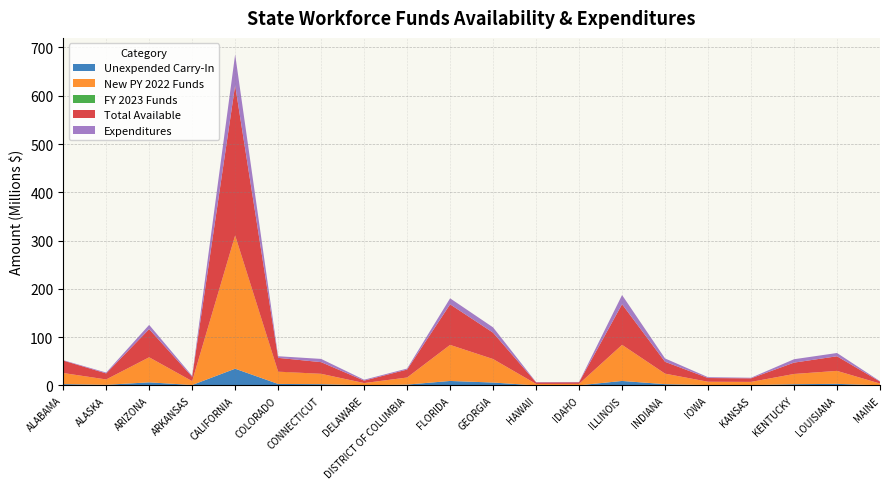

Reading left to right, transcribe all the data shown in this chart.

Unexpended Carry-In: ALABAMA=2886533	ALASKA=1398102	ARIZONA=6528306	ARKANSAS=1006289	CALIFORNIA=34732312	COLORADO=3217106	CONNECTICUT=2701508	DELAWARE=561619	DISTRICT OF COLUMBIA=1844460	FLORIDA=9394424	GEORGIA=6121099	HAWAII=196225	IDAHO=371465	ILLINOIS=9406879	INDIANA=2740669	IOWA=904368	KANSAS=832416	KENTUCKY=2664682	LOUISIANA=3381903	MAINE=450889
New PY 2022 Funds: ALABAMA=22935206	ALASKA=11108758	ARIZONA=51856335	ARKANSAS=7995564	CALIFORNIA=275968749	COLORADO=25561804	CONNECTICUT=21465080	DELAWARE=4462390	DISTRICT OF COLUMBIA=14655320	FLORIDA=74644252	GEORGIA=48635751	HAWAII=3006880	IDAHO=2951512	ILLINOIS=74743212	INDIANA=21776236	IOWA=6826448	KANSAS=6614038	KENTUCKY=21172480	LOUISIANA=26871222	MAINE=3582584
FY 2023 Funds: ALABAMA=0	ALASKA=0	ARIZONA=0	ARKANSAS=0	CALIFORNIA=-34490	COLORADO=-138668	CONNECTICUT=0	DELAWARE=0	DISTRICT OF COLUMBIA=0	FLORIDA=0	GEORGIA=0	HAWAII=0	IDAHO=0	ILLINOIS=0	INDIANA=0	IOWA=0	KANSAS=0	KENTUCKY=0	LOUISIANA=0	MAINE=0
Total Available: ALABAMA=25821739	ALASKA=12506860	ARIZONA=58384641	ARKANSAS=9001853	CALIFORNIA=310666571	COLORADO=28578857	CONNECTICUT=24166588	DELAWARE=5024009	DISTRICT OF COLUMBIA=16499780	FLORIDA=84038676	GEORGIA=54567221	HAWAII=3203105	IDAHO=3322977	ILLINOIS=84150091	INDIANA=24516905	IOWA=7730816	KANSAS=7386454	KENTUCKY=23507296	LOUISIANA=30253125	MAINE=4033473
Expenditures: ALABAMA=790129	ALASKA=1785226	ARIZONA=8720647	ARKANSAS=2003162	CALIFORNIA=64145797	COLORADO=3347875	CONNECTICUT=6700297	DELAWARE=1875810	DISTRICT OF COLUMBIA=2056704	FLORIDA=12423678	GEORGIA=10988155	HAWAII=741694	IDAHO=647435	ILLINOIS=19011046	INDIANA=6947548	IOWA=1744550	KANSAS=1199817	KENTUCKY=7013975	LOUISIANA=6773662	MAINE=864129